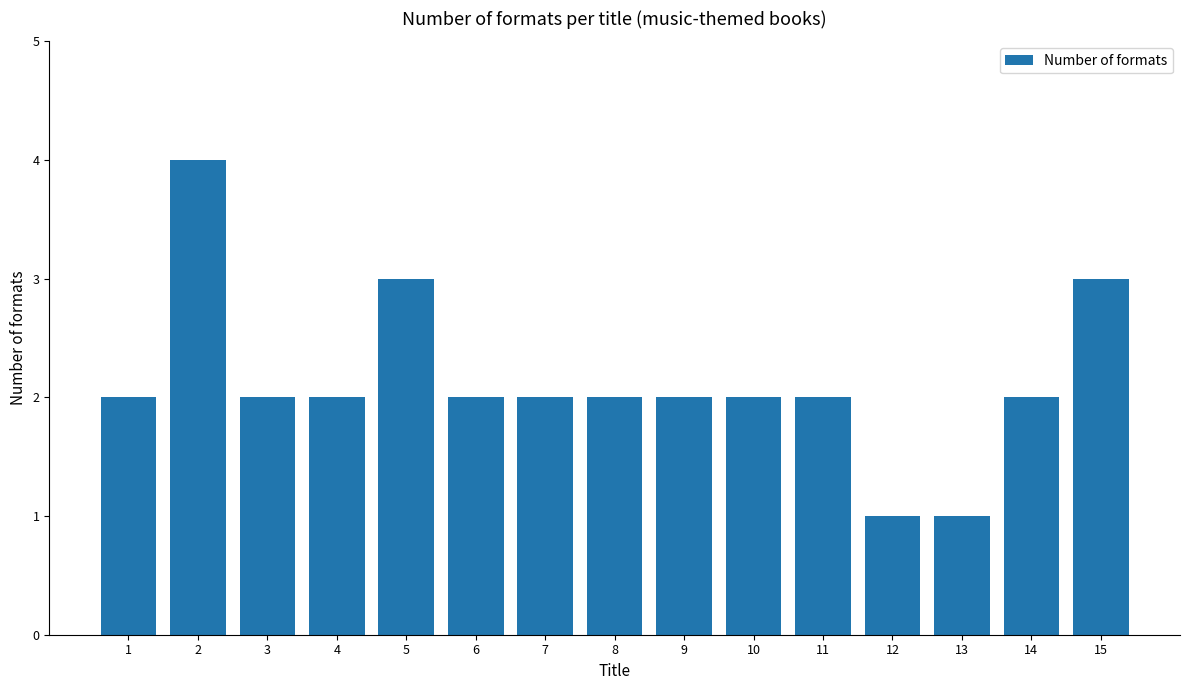

What is the greatest value displayed?

4